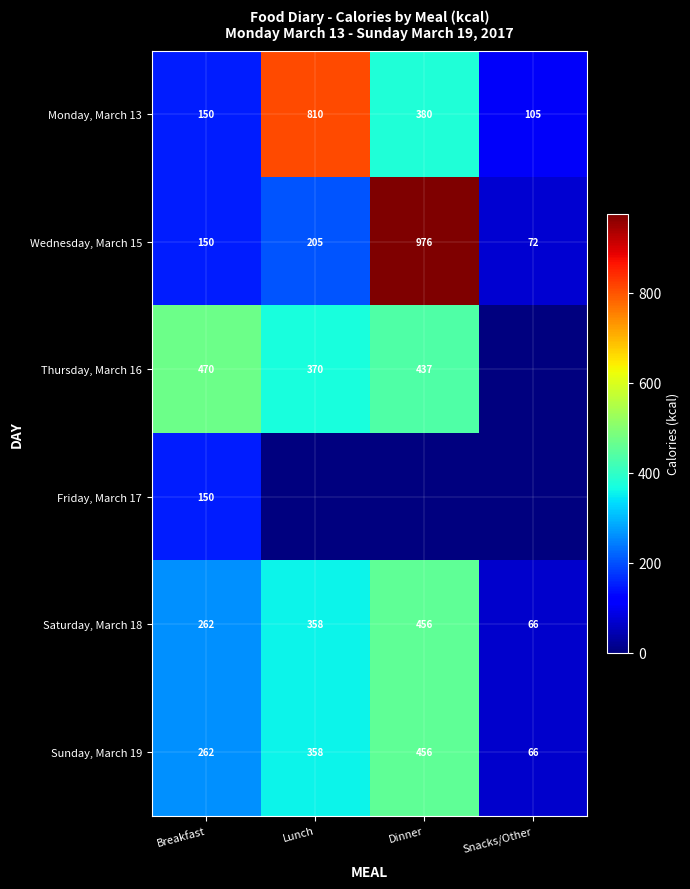

At which label does Monday, March 13 first exceed 380?

Lunch